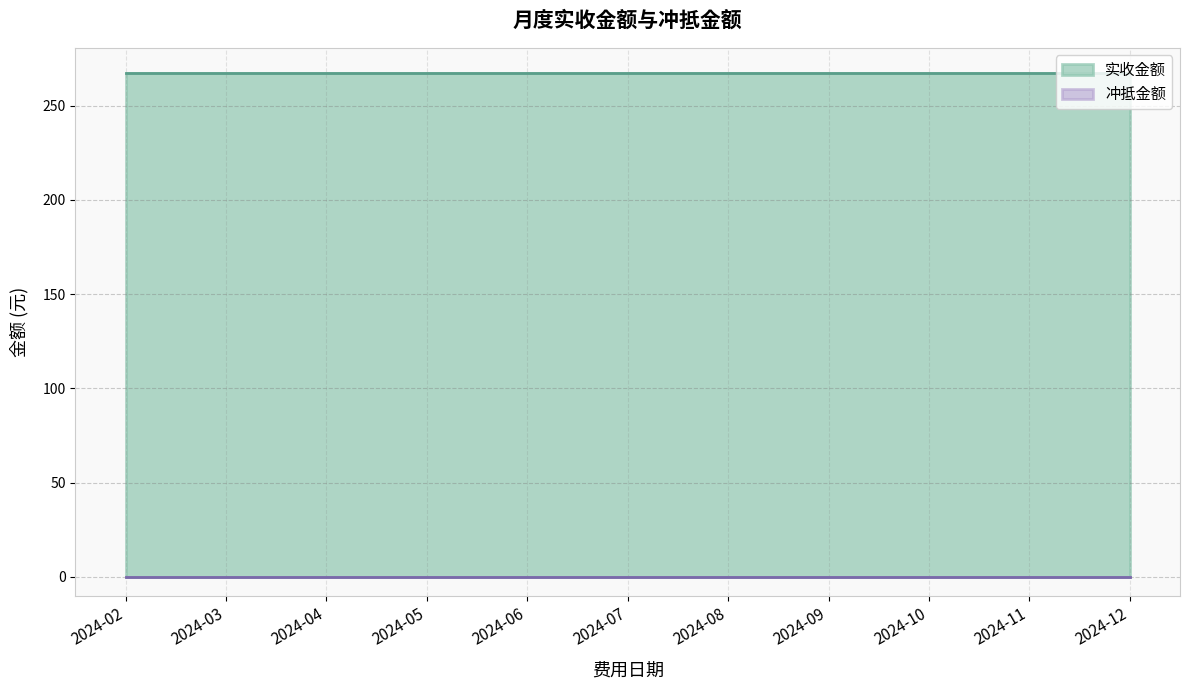

True or false: 实收金额 and 冲抵金额 cross at least once.

False